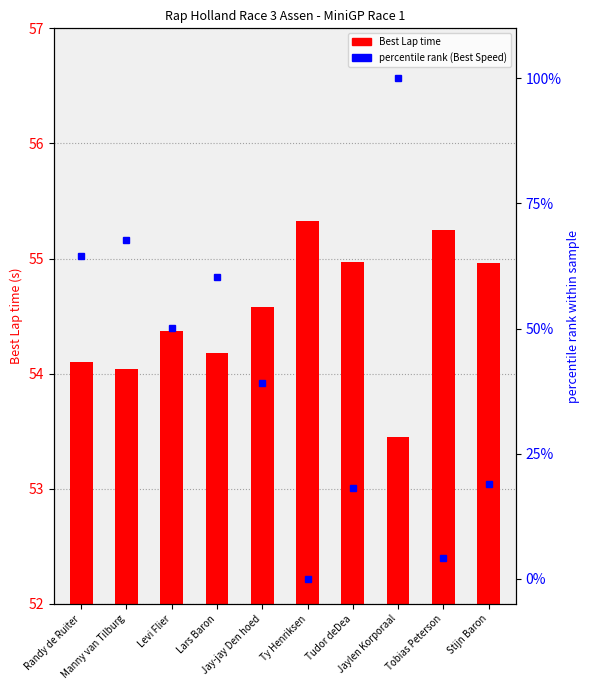

Between Randy de Ruiter and Lars Baron, which series saw the biggest shift?

percentile rank (Best Speed)